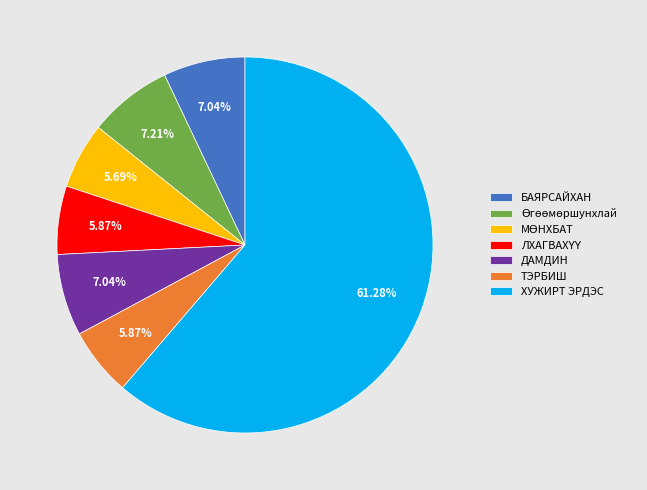

To the nearest percent, what is the difference between the largest and smallest slice percentages?

56%